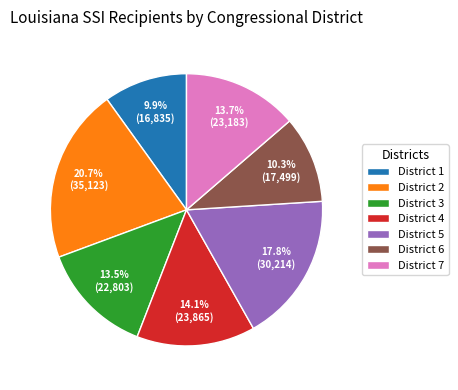

What is the largest slice in the pie chart?

District 2